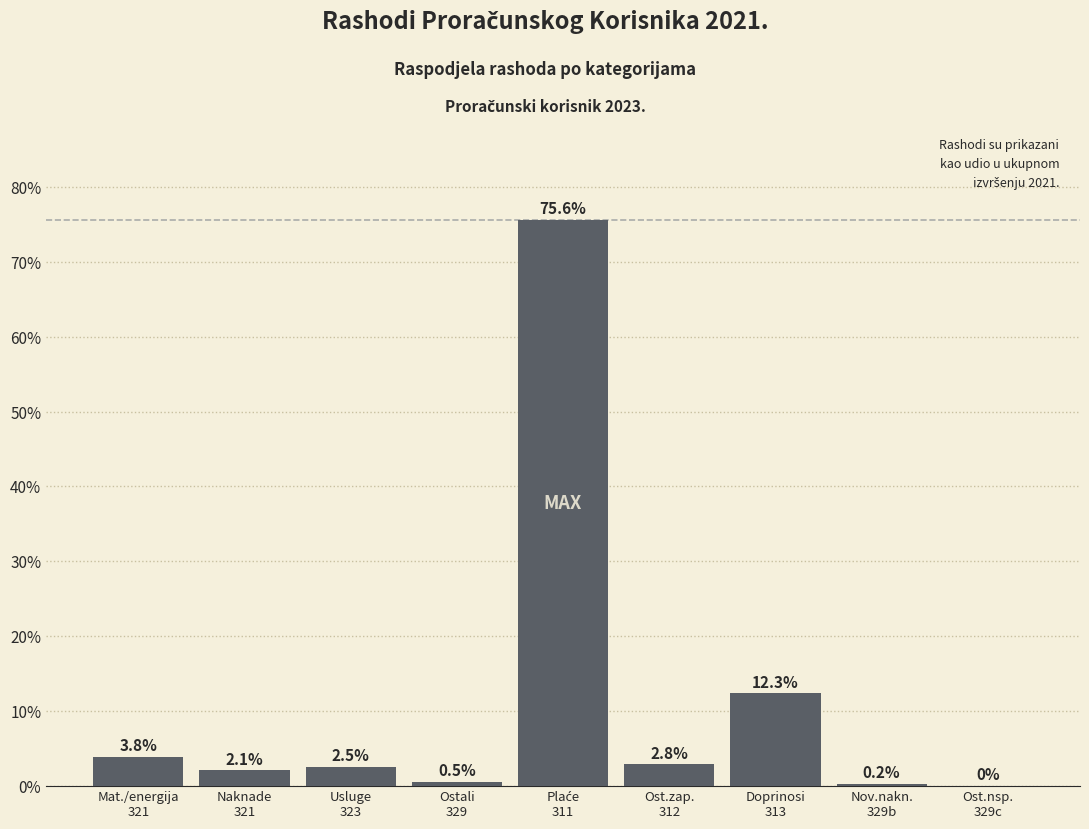

What is the greatest value displayed?

75.6